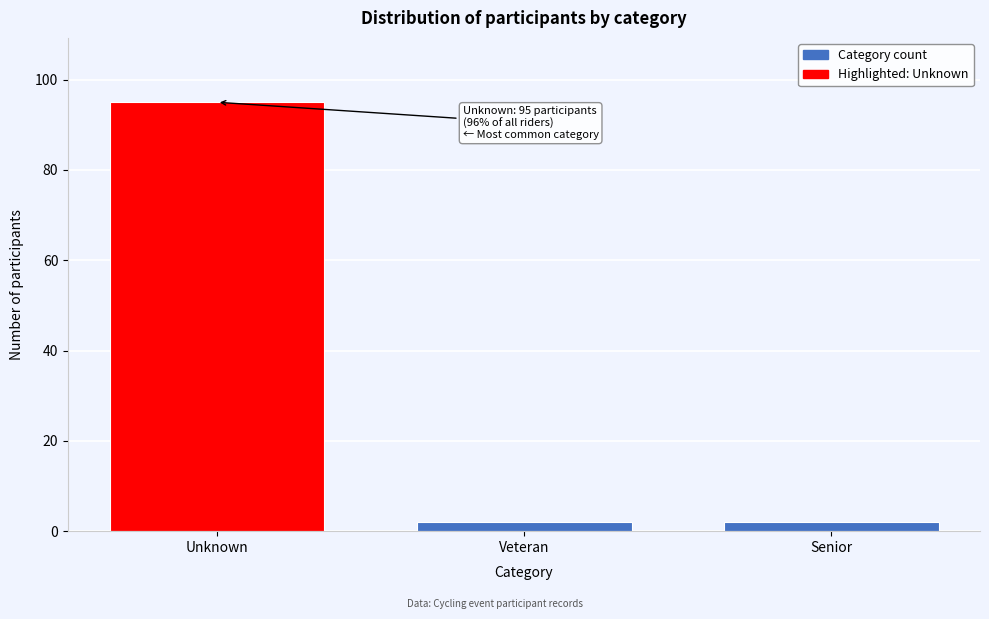

Reading right to left, transcribe all the data shown in this chart.

Senior=2	Veteran=2	Unknown=95